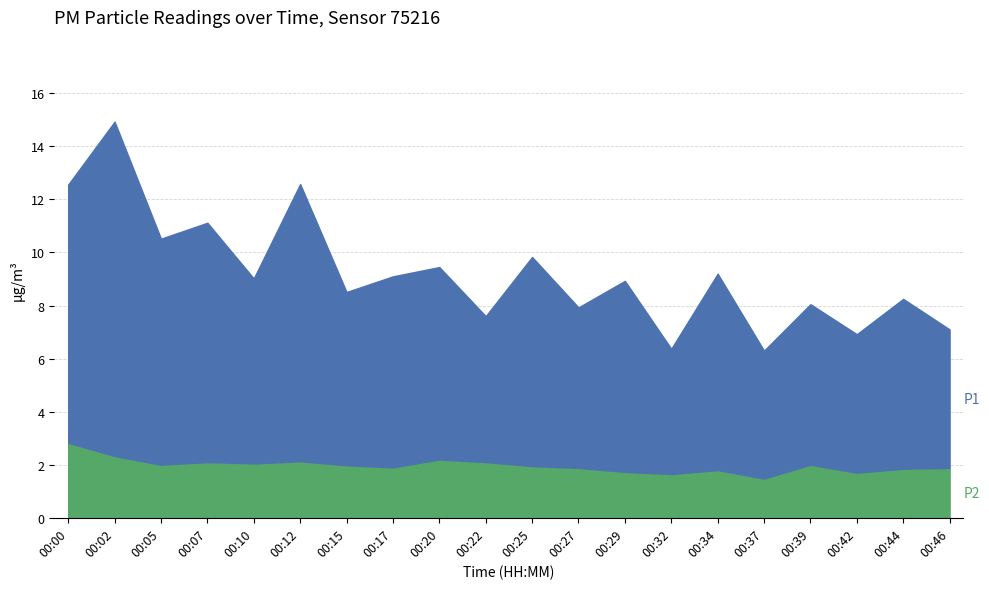

True or false: P1 and P2 cross at least once.

False